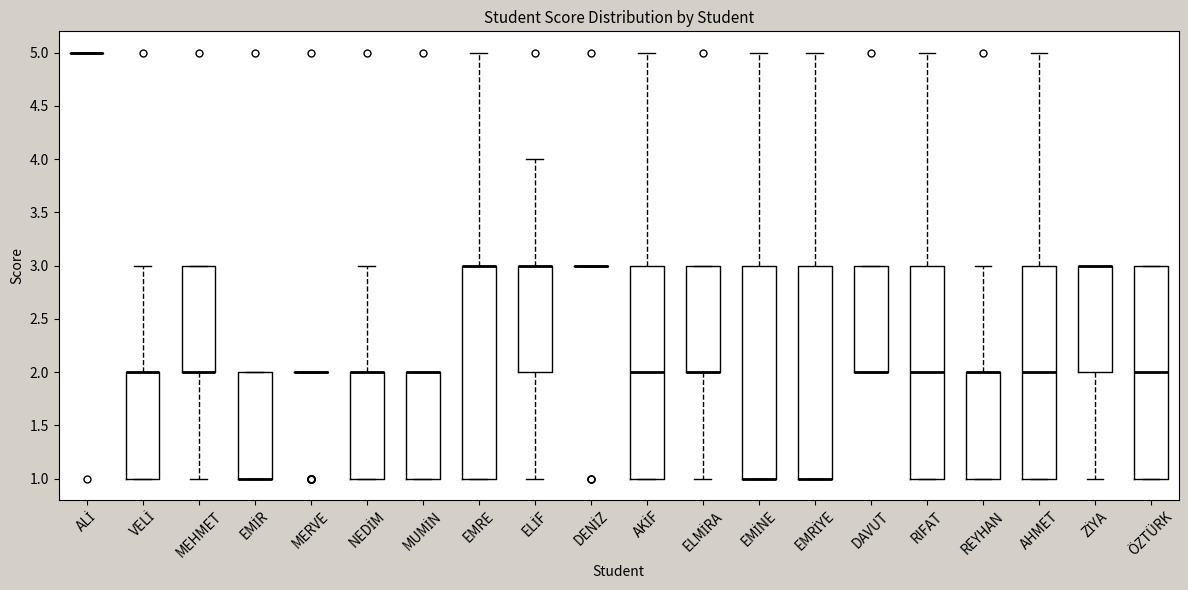

Where is the lower edge of the box for NEDİM on the y-axis? The values are not printed on the chart, so give them approximately, as read against the axis.

1